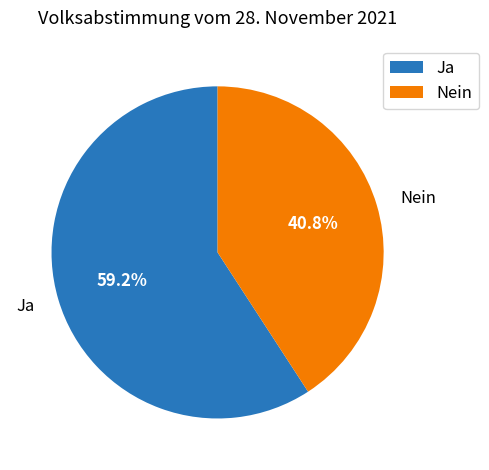

Does any single category account for the majority?

Yes